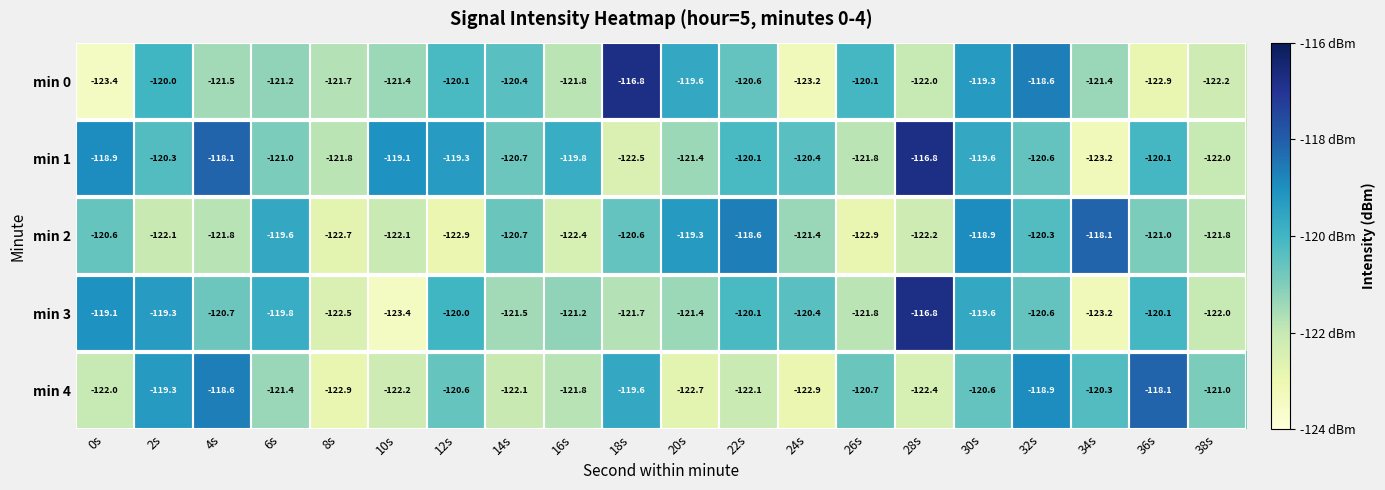

What is the difference between the maximum and second lowest values in the min 4 series?

4.8